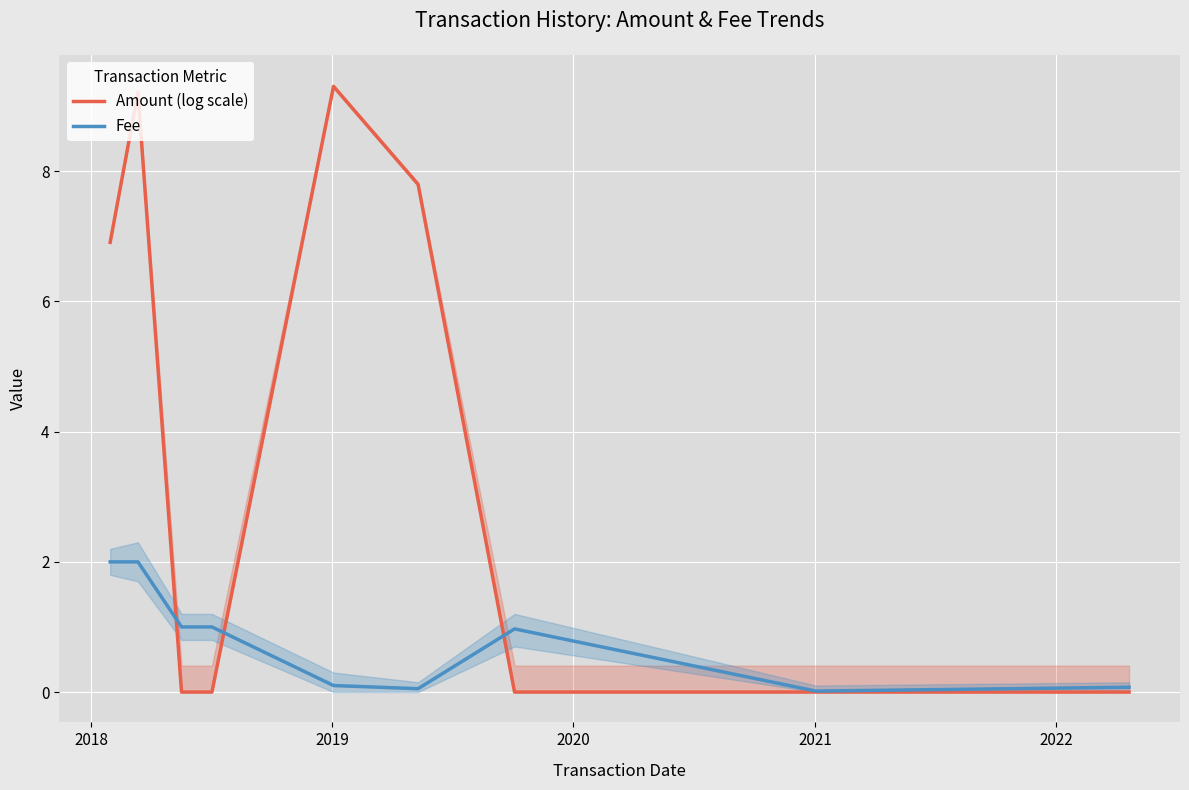

Which series ends up on top after the final intersection of Fee and Amount (log scale)?

Fee